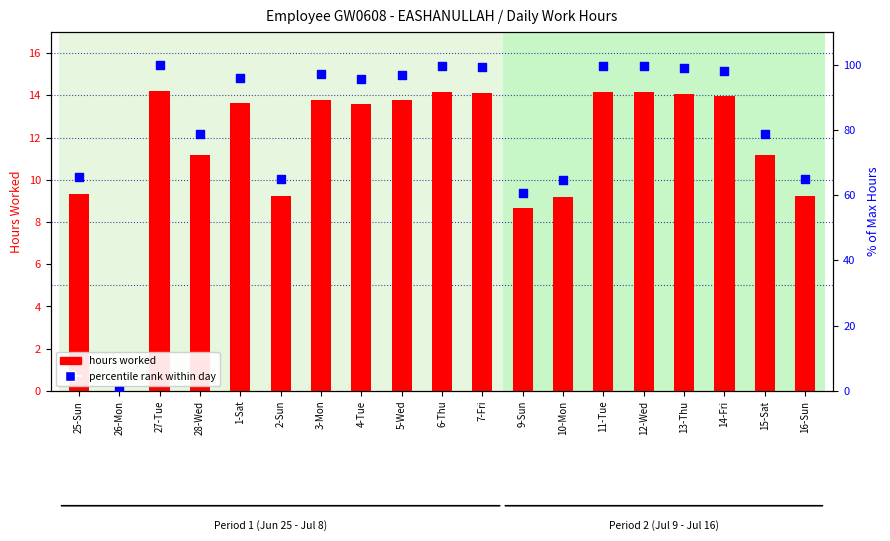

At which category is the sum across all series the highest?

27-Tue